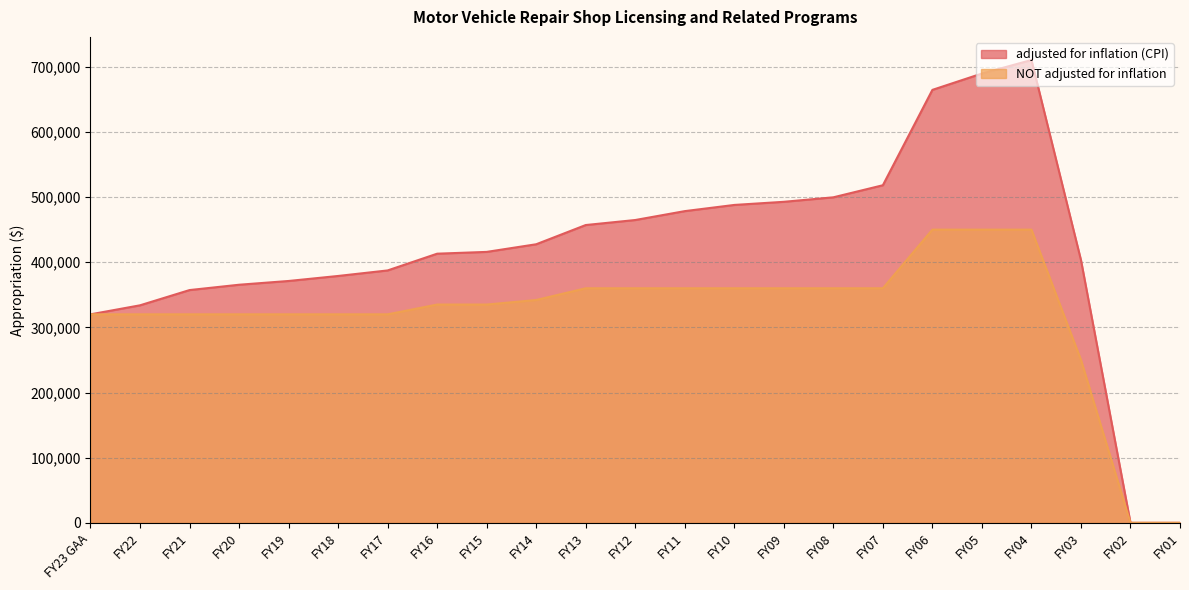

At how many categories does at least one series exceed 334389?

19